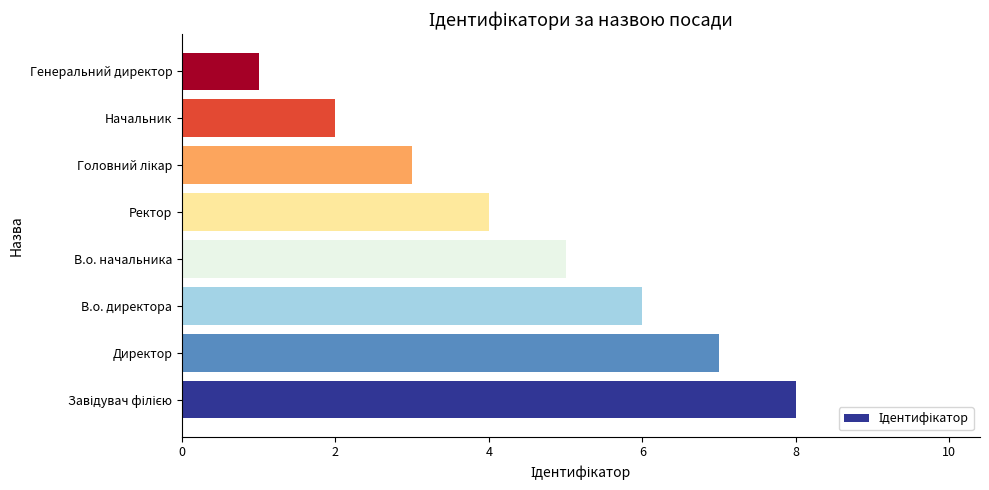

Which label corresponds to the smallest value in the chart?

Генеральний директор